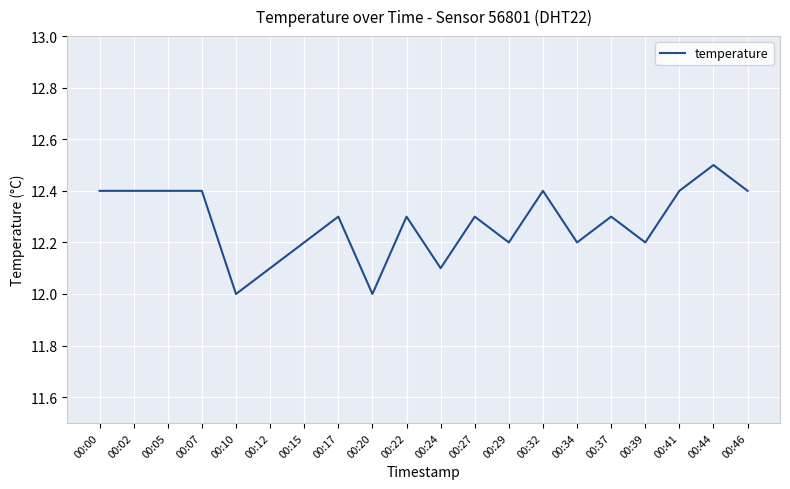

Is it true that the value at 00:15 is 2.8?

False